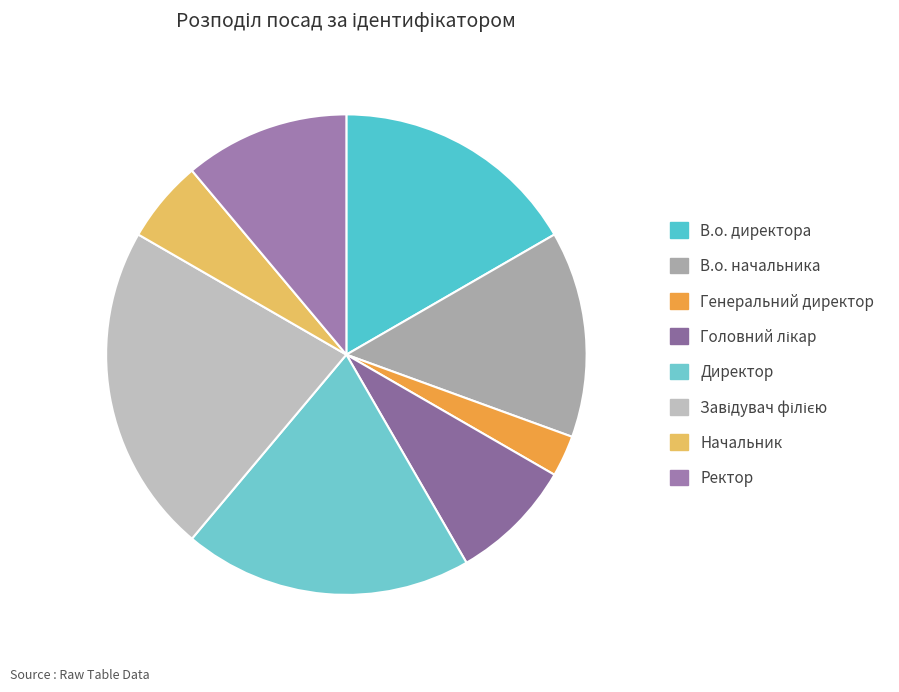

Is there a majority slice in this chart?

No